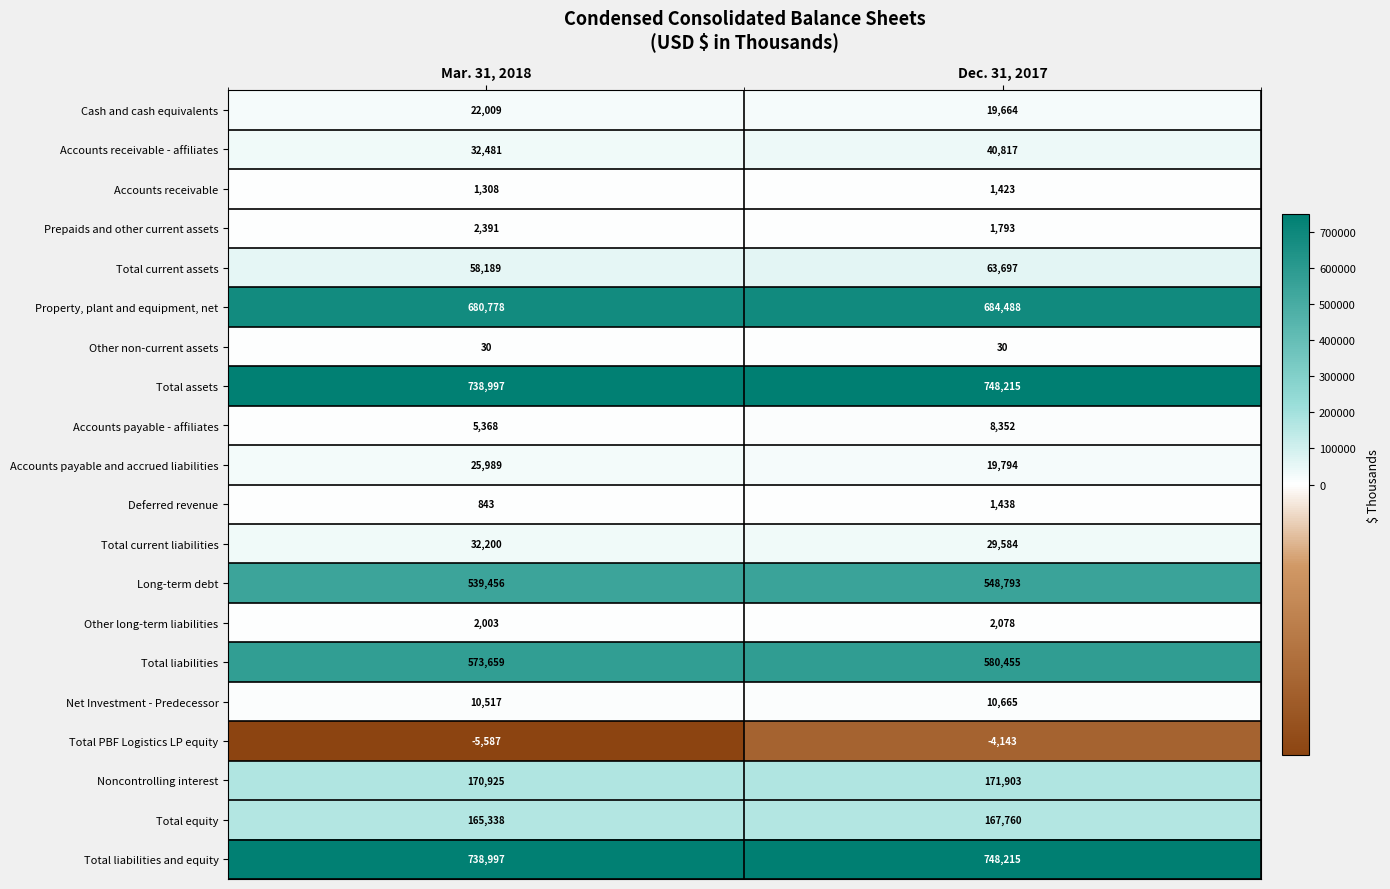

What is the total value across all series at Mar. 31, 2018?

3795891